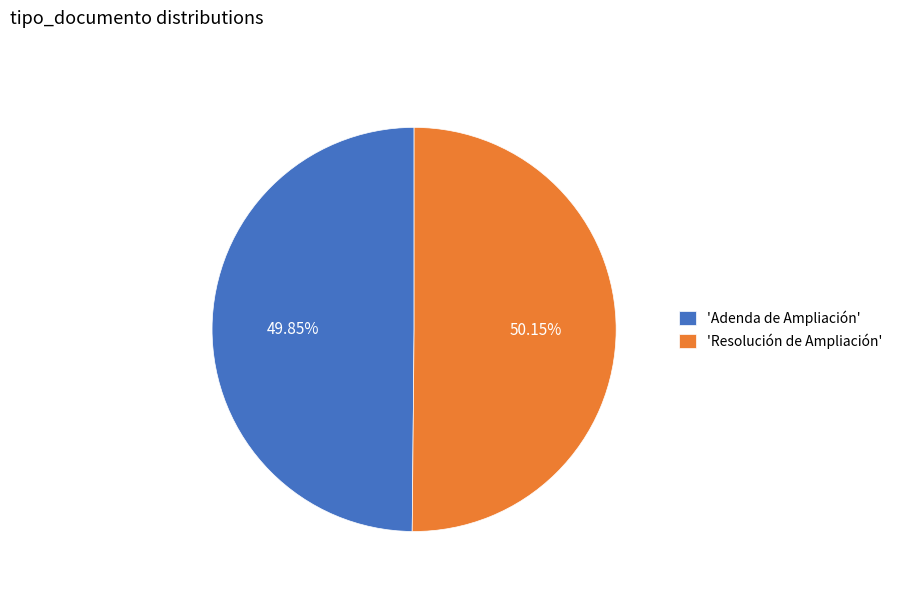

Do 'Resolución de Ampliación' and 'Adenda de Ampliación' together represent more than half of the pie?

Yes